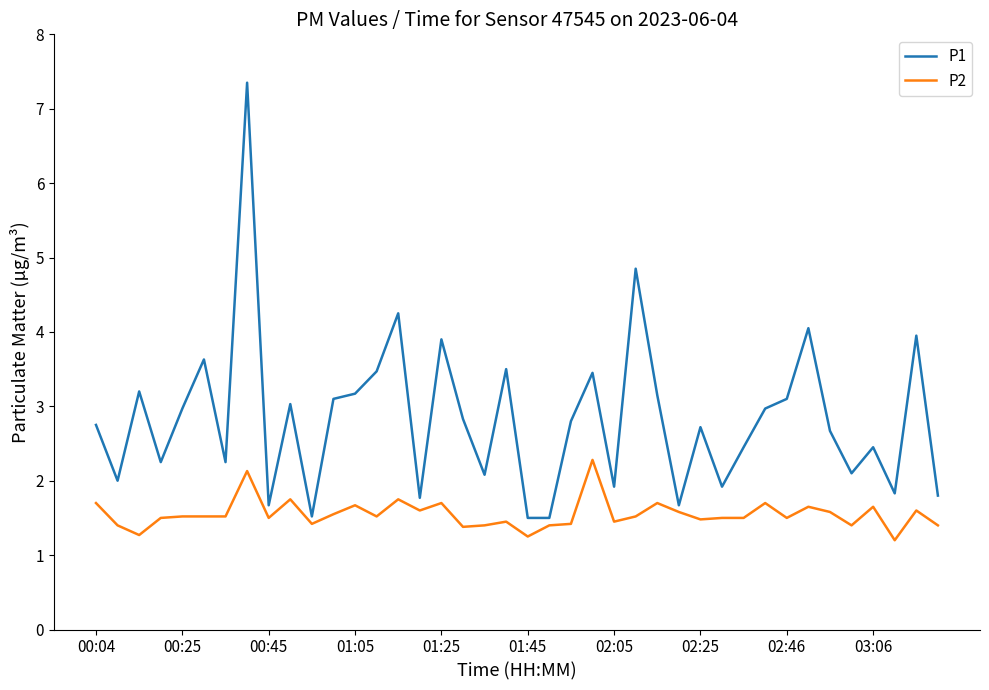

True or false: P2 and P1 intersect in this chart.

False